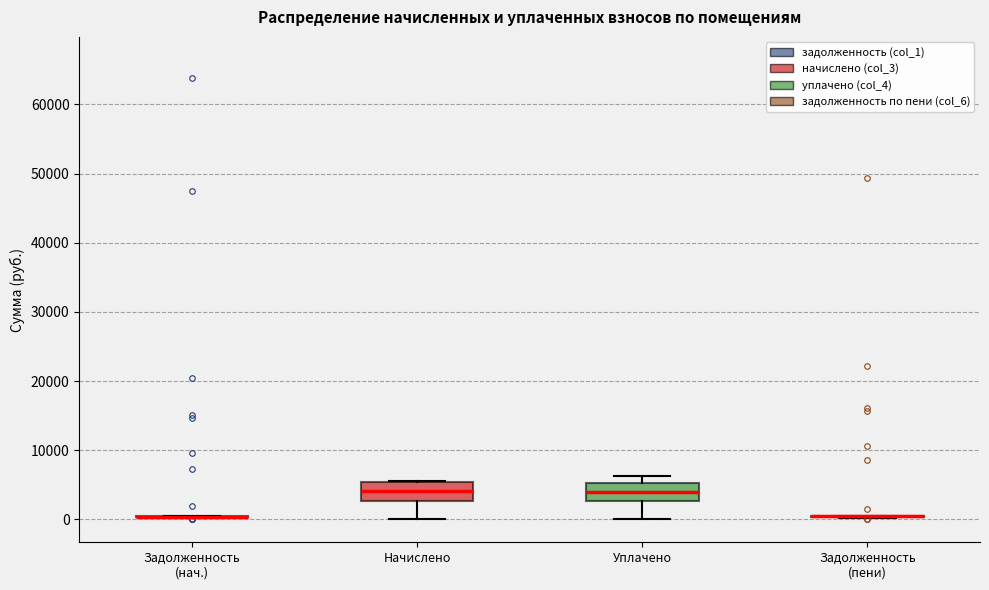

Reading left to right, read every box against the y-axis: the position of its median line, the range the box covers, and the ends of its whiskers. The values are not printed on the chart, so give them approximately, as read against the axis.

Задолженность (нач.): box collapsed to a line at 0, whiskers 0 to 0
Начислено: median 4000, box 3000 to 5000, whiskers 0 to 6000
Уплачено: median 4000, box 3000 to 5000, whiskers 0 to 6000
Задолженность (пени): box collapsed to a line at 0, whiskers 0 to 0